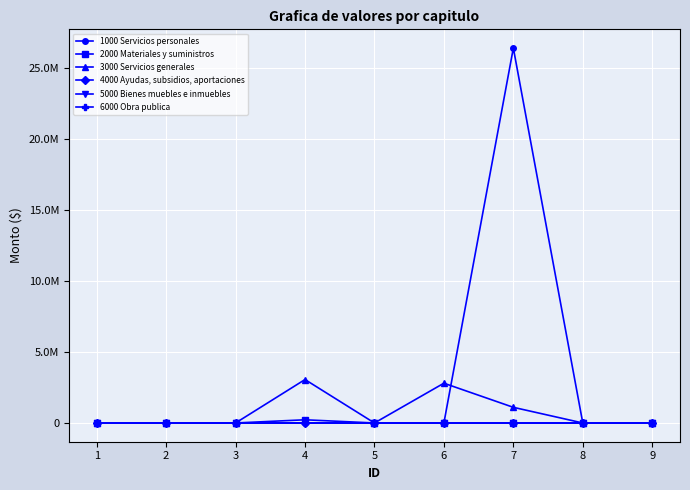

Is this an area chart (filled region under the line)?

No